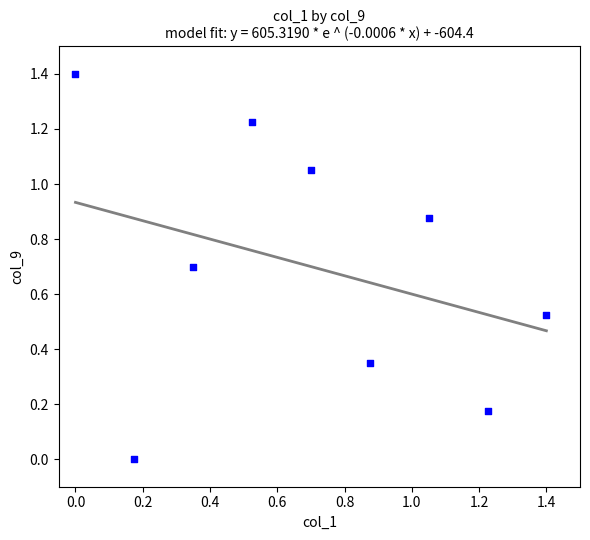

What is the range of Y values (max minus min)?

1.4